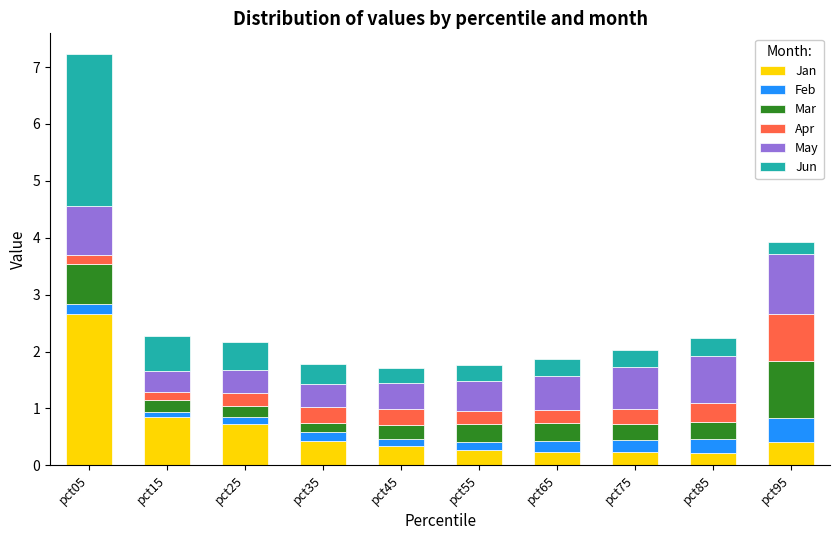

The Jan series shows 1.2 at pct15. True or false?

False